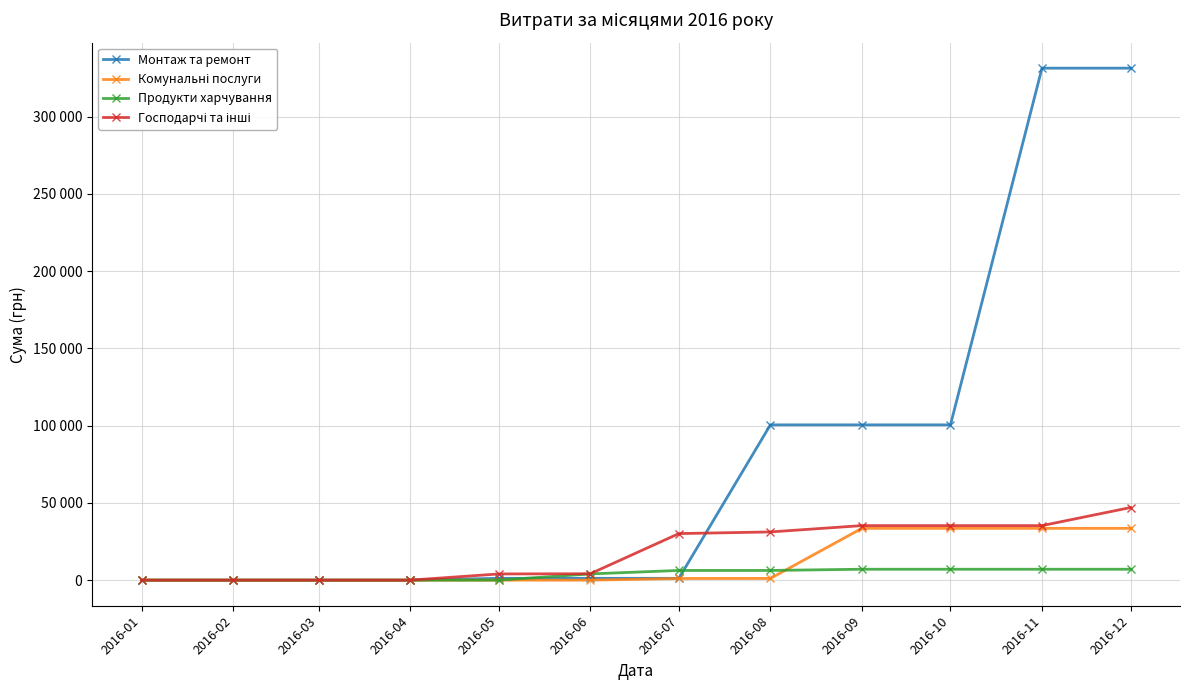

At which category is the sum across all series the highest?

2016-12